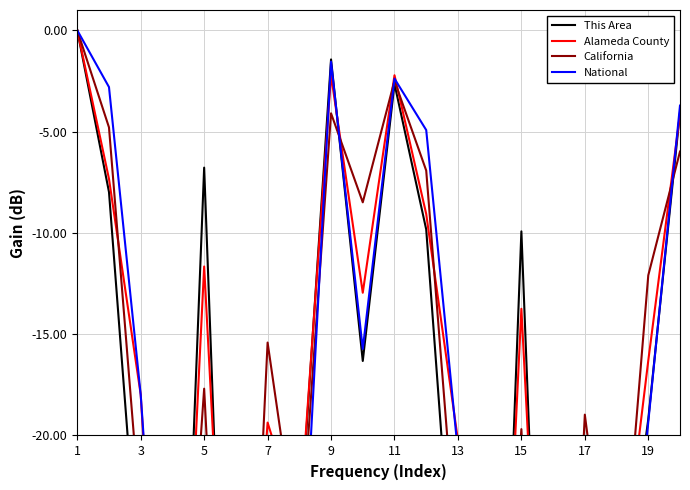

Reading left to right, transcribe all the data shown in this chart.

This Area: 0.0	-8.0	-28.4	-46.7	-6.8	-48.9	-27.8	-25.0	-1.4	-16.3	-2.6	-9.8	-31.0	-51.2	-9.9	-50.6	-29.5	-30.8	-19.2	-4.0
Alameda County: 0.0	-7.3	-18.0	-43.8	-11.7	-41.4	-19.4	-24.4	-2.2	-13.0	-2.2	-9.1	-20.2	-46.2	-13.7	-44.1	-22.6	-29.2	-16.3	-4.1
California: 0.0	-4.8	-24.2	-40.2	-17.7	-48.2	-15.4	-26.2	-4.1	-8.5	-2.5	-6.9	-26.7	-43.1	-19.7	-50.9	-19.0	-31.1	-12.1	-6.0
National: 0.0	-2.8	-18.0	-40.4	-26.5	-55.1	-24.2	-30.7	-1.6	-15.7	-2.4	-4.9	-20.8	-43.6	-28.6	-58.1	-27.7	-36.1	-19.3	-3.7